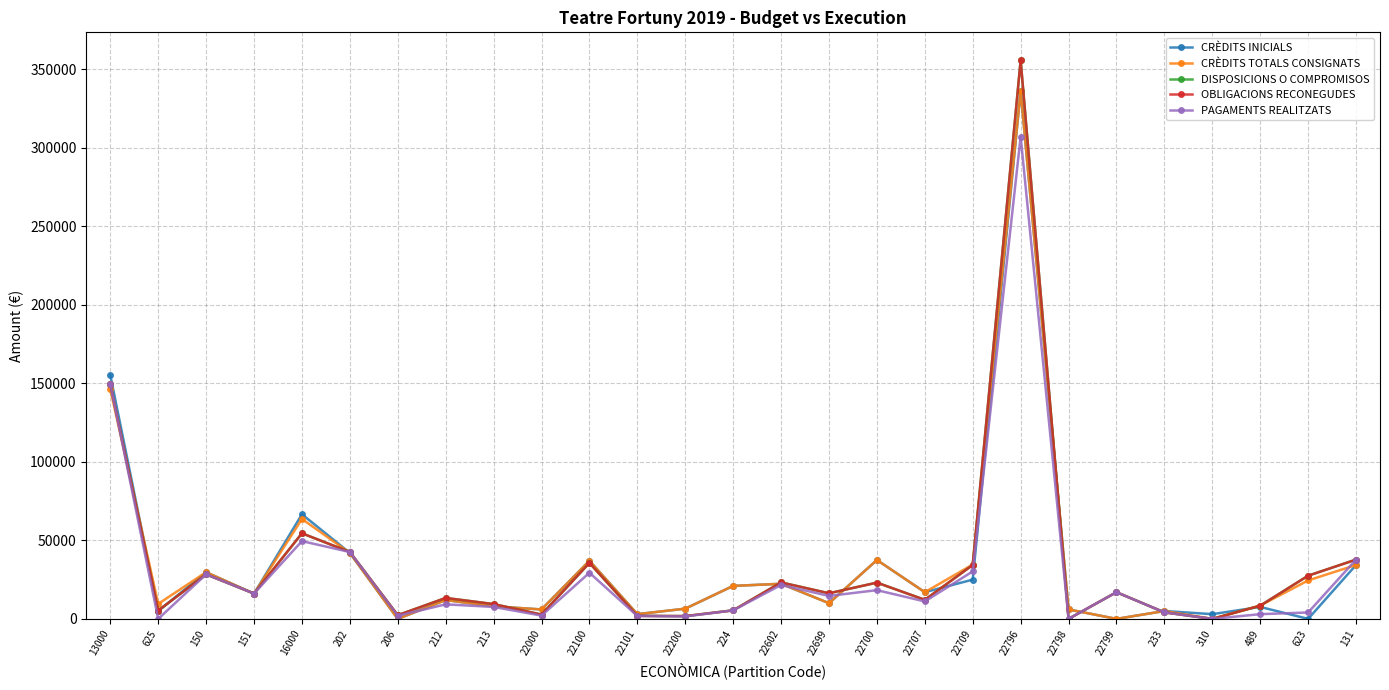

Rank the series by their maximum value, from highest to lowest.

DISPOSICIONS O COMPROMISOS, OBLIGACIONS RECONEGUDES, CRÈDITS INICIALS, CRÈDITS TOTALS CONSIGNATS, PAGAMENTS REALITZATS